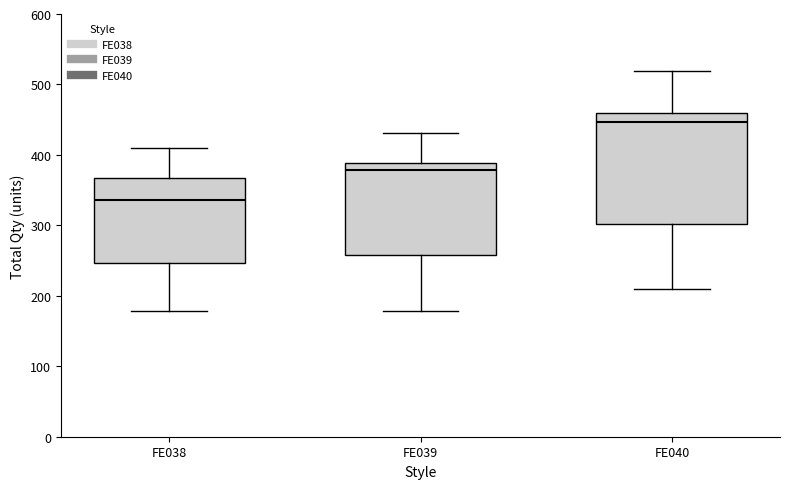

Which box has the highest median line?

FE040